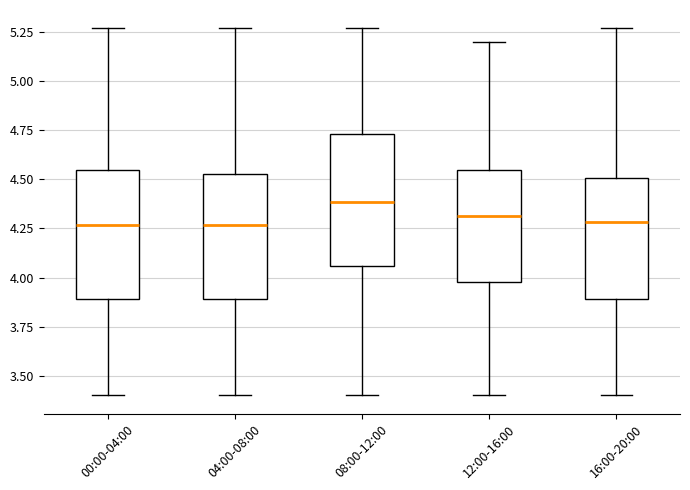

Where is the upper edge of the box for 00:00-04:00 on the y-axis? The values are not printed on the chart, so give them approximately, as read against the axis.

4.55